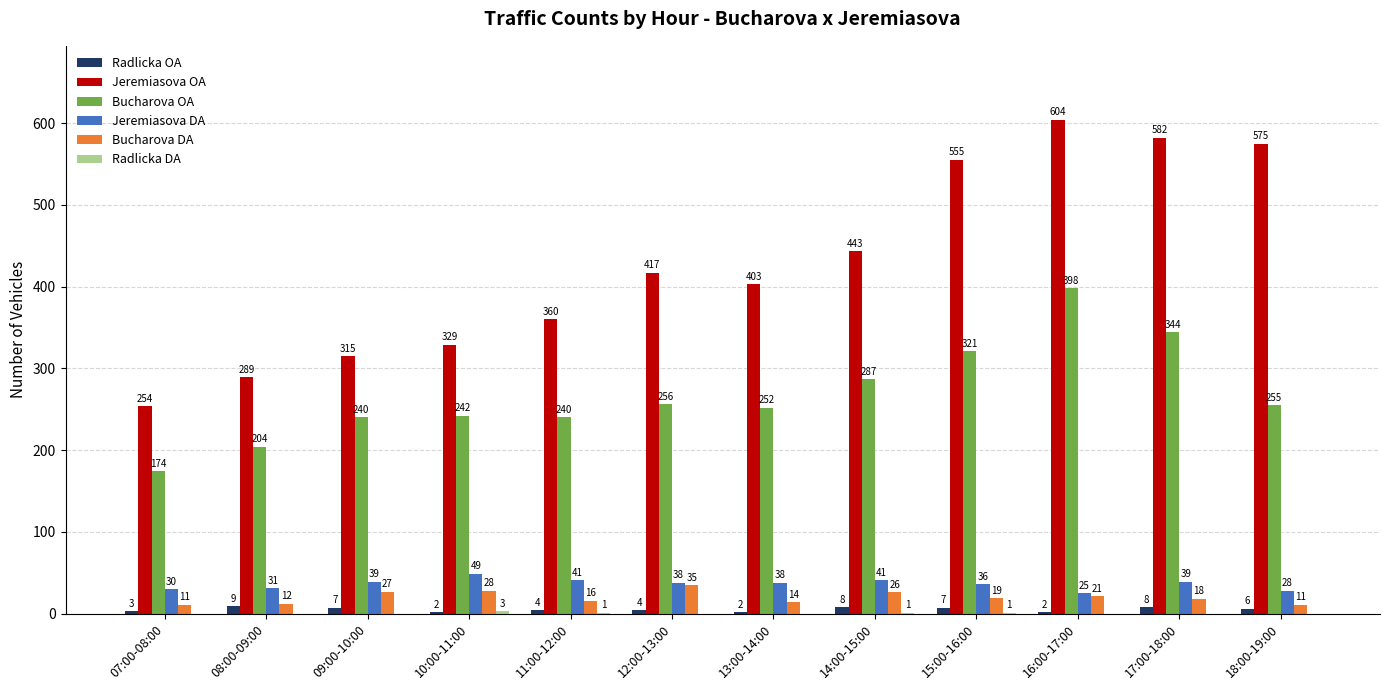

At which label does Jeremiasova DA reach its peak?

10:00-11:00